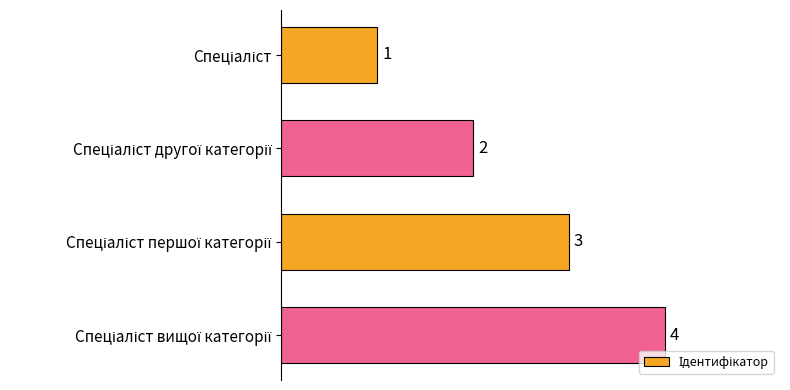

What is the sum of all values?

10